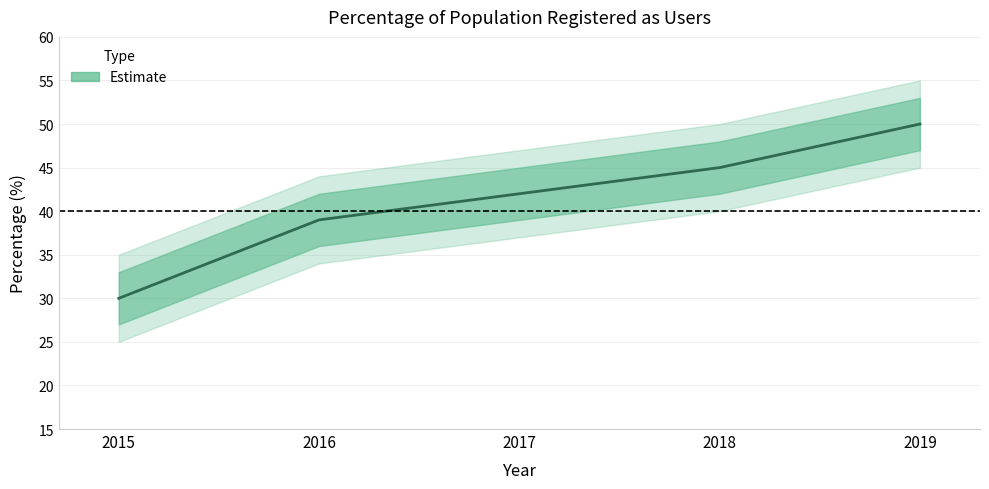

How many data points are less than 42?

2